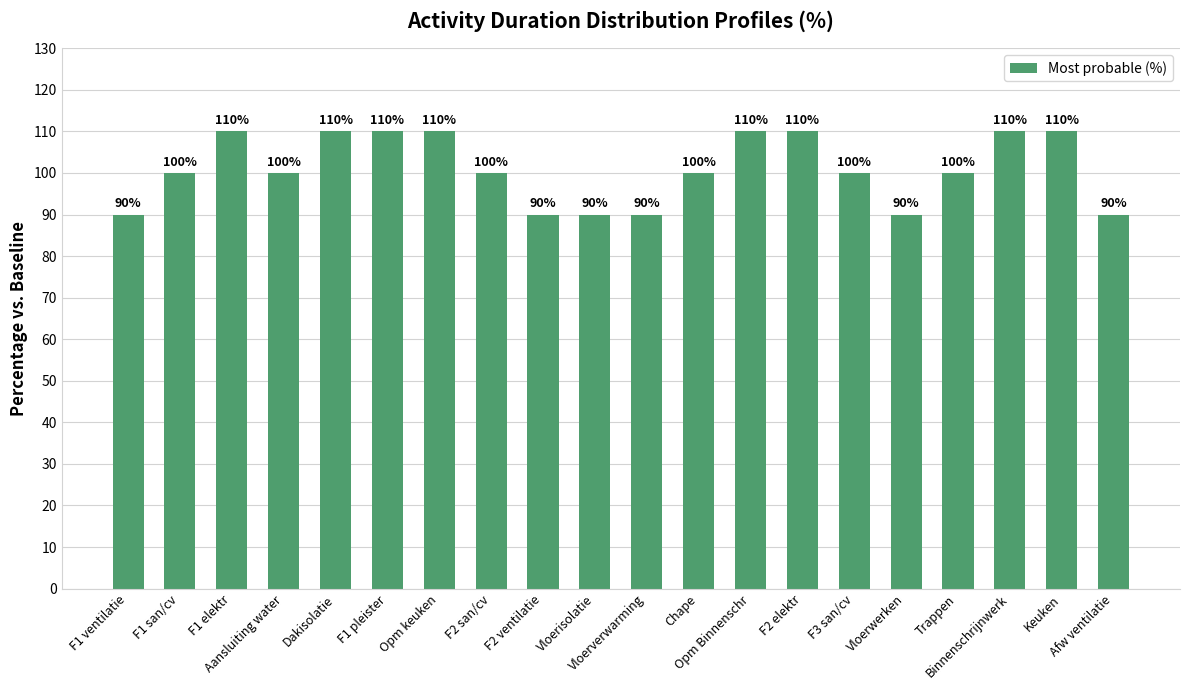

What is the smallest value displayed?

90